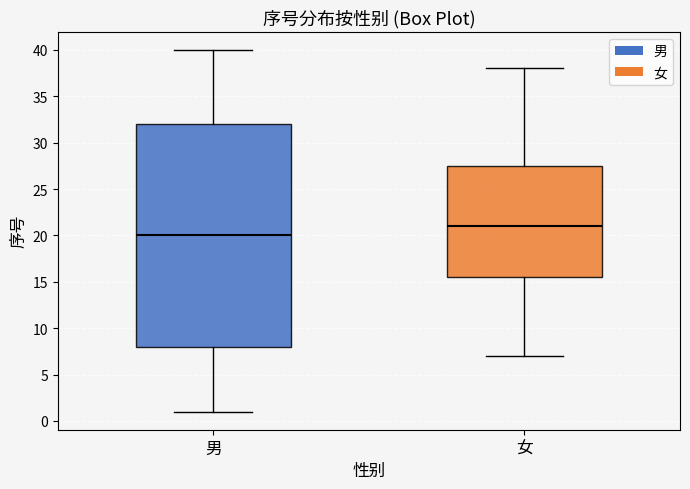

Which box is the tallest, from its lower edge to its upper edge?

男